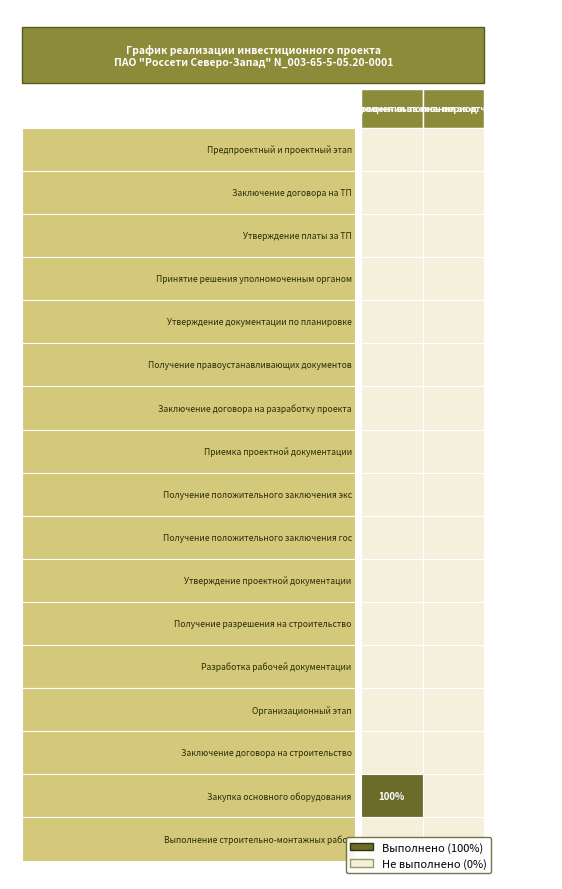

Which series has the widest spread of values?

Закупка основного оборудования